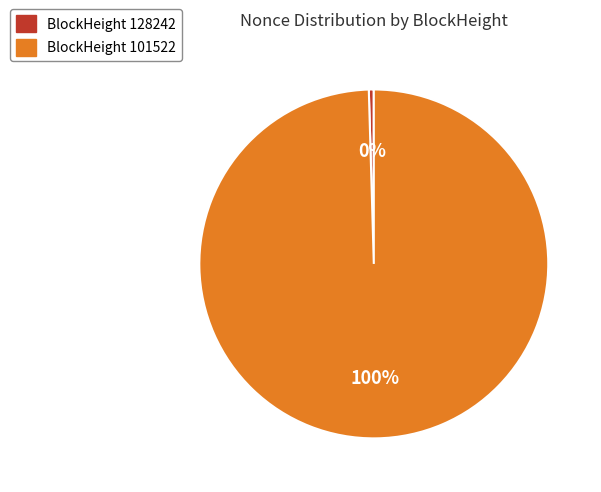

Is the sum of BlockHeight 101522 and BlockHeight 128242 greater than half?

Yes